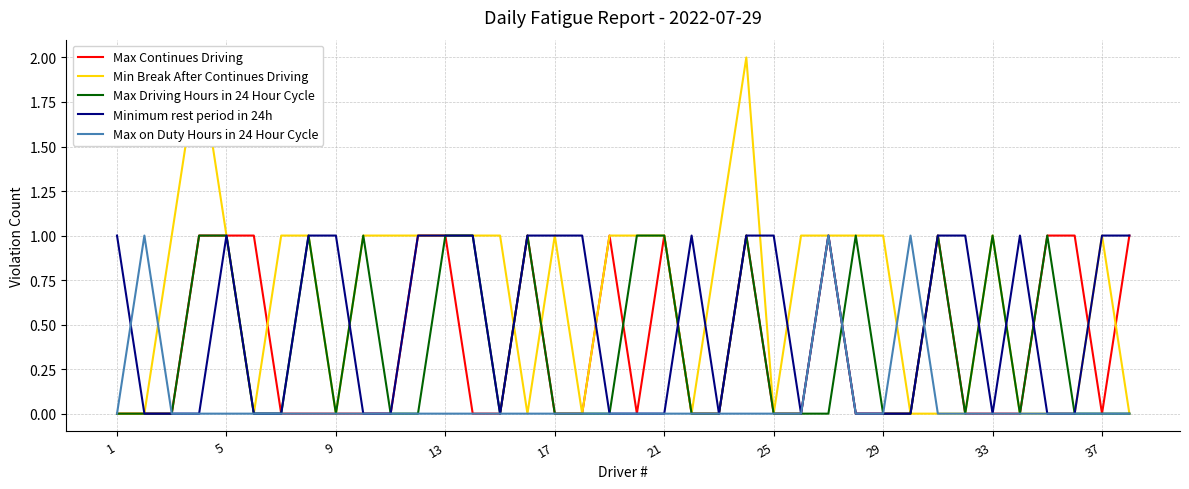

What is the spread (max minus min) of values at 5?

1